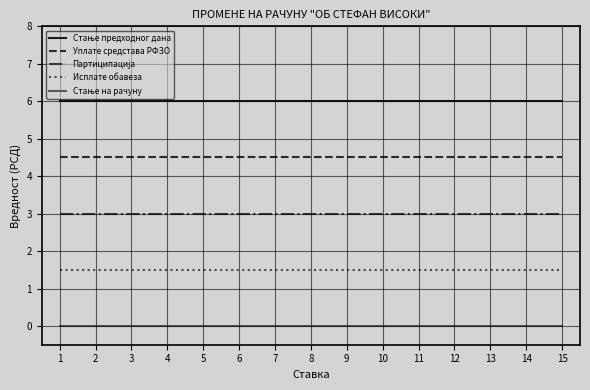

How many distinct data groups are displayed?

5